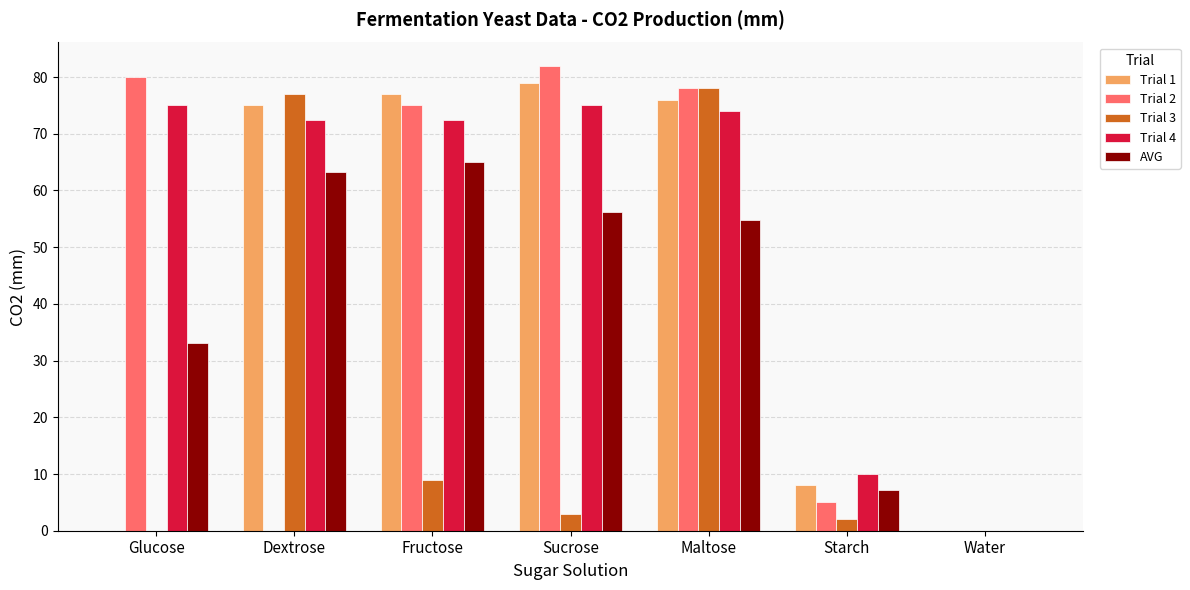

The AVG series shows 63.2 at Dextrose. True or false?

True